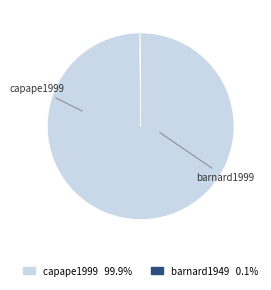

Is there any slice that represents more than half of the pie?

Yes